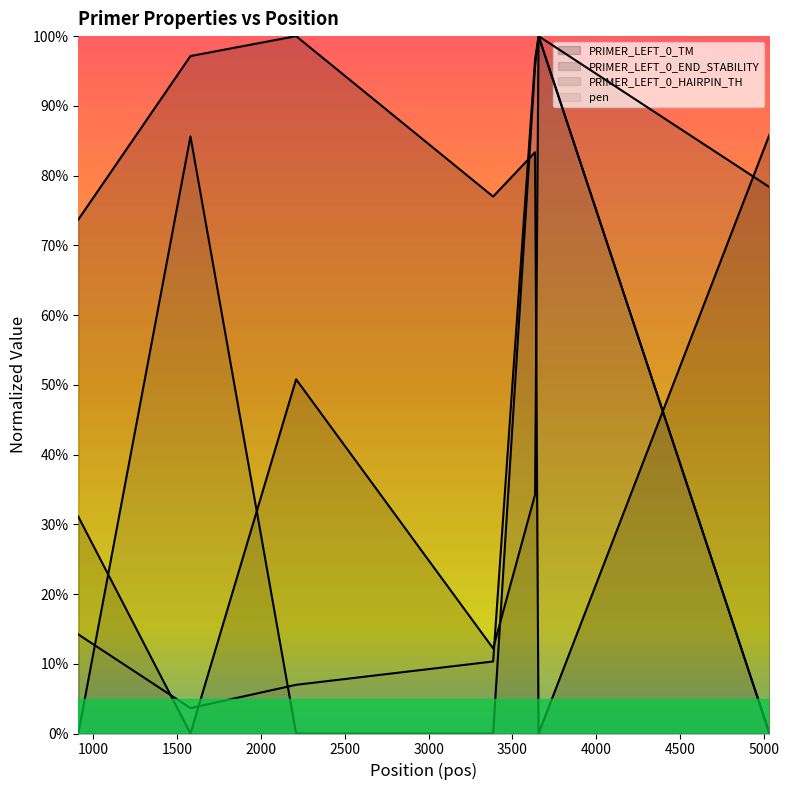

At 3656, list the series in order from largest to smallest.

PRIMER_LEFT_0_END_STABILITY, PRIMER_LEFT_0_HAIRPIN_TH, pen, PRIMER_LEFT_0_TM